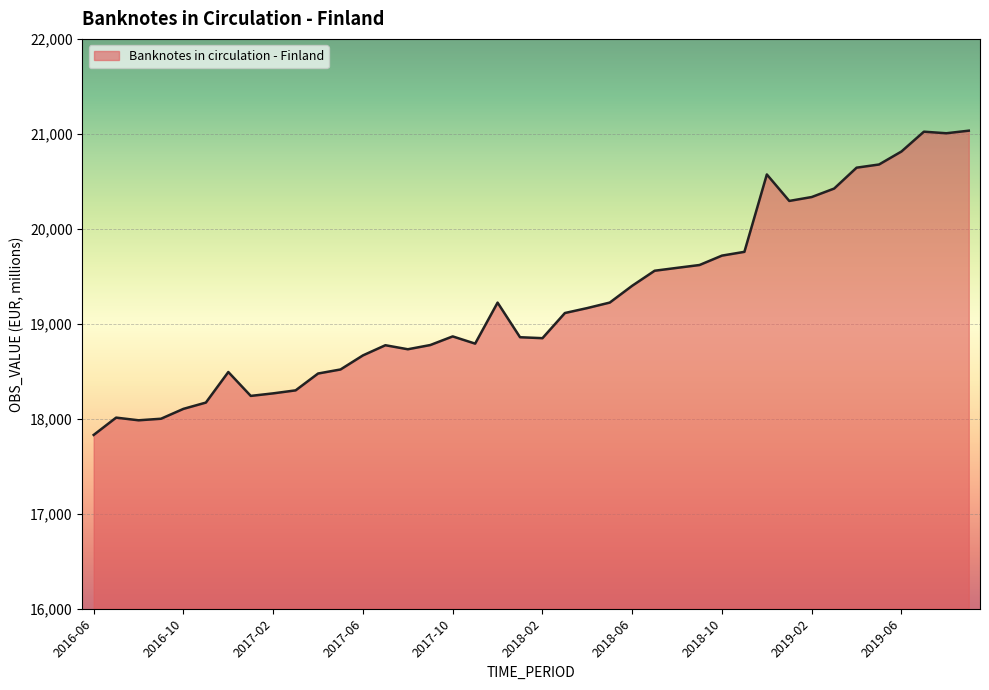

What is the difference between the maximum and minimum values?

3203.4